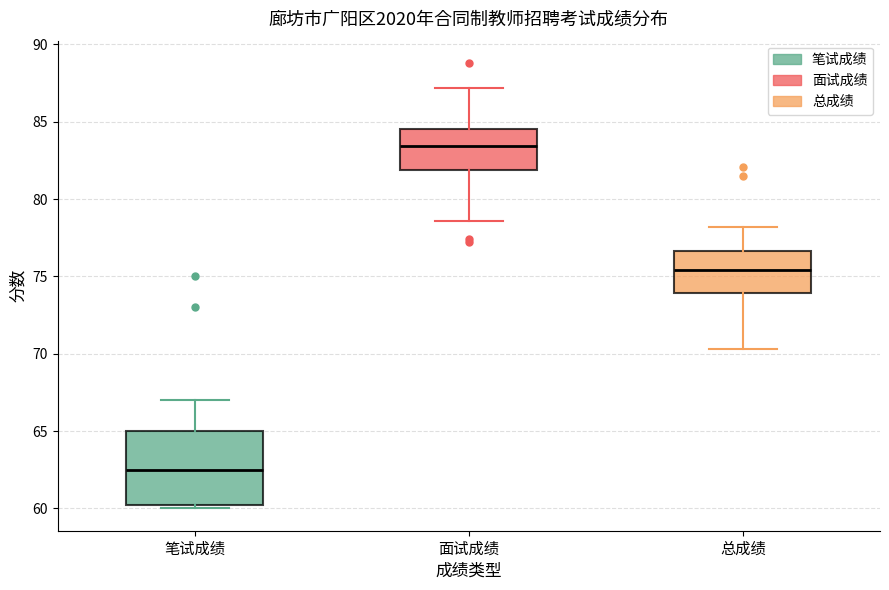

Where is the lower edge of the box for 面试成绩 on the y-axis? The values are not printed on the chart, so give them approximately, as read against the axis.

82.0